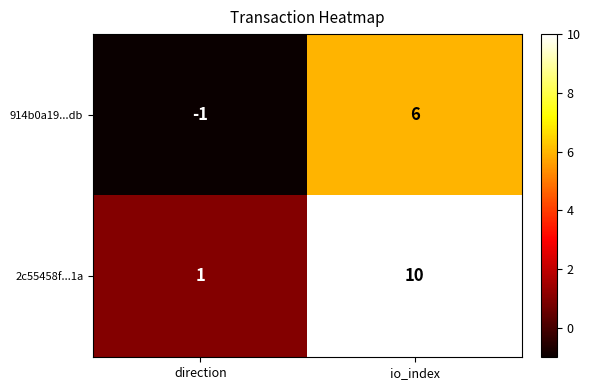

Which series changed the most between direction and io_index?

2c55458f...1a